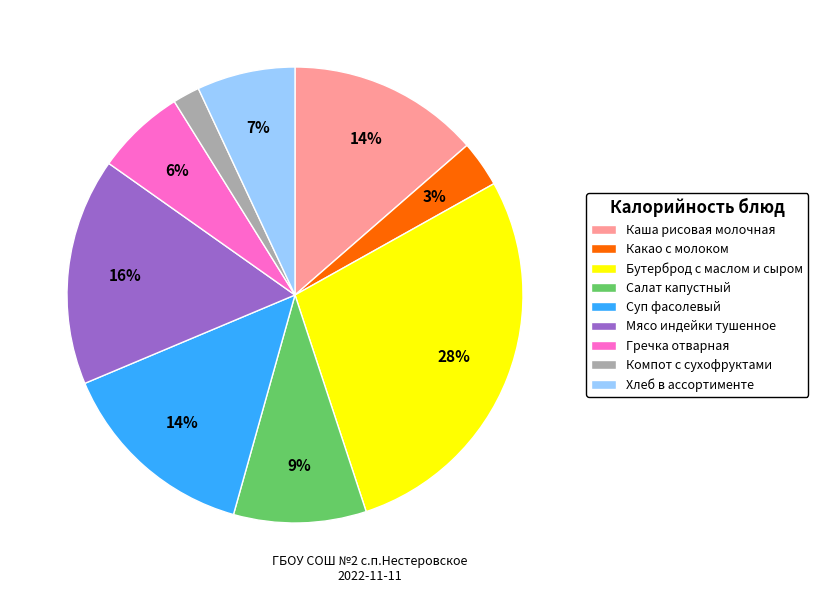

Which has a higher value, Какао с молоком or Бутерброд с маслом и сыром?

Бутерброд с маслом и сыром